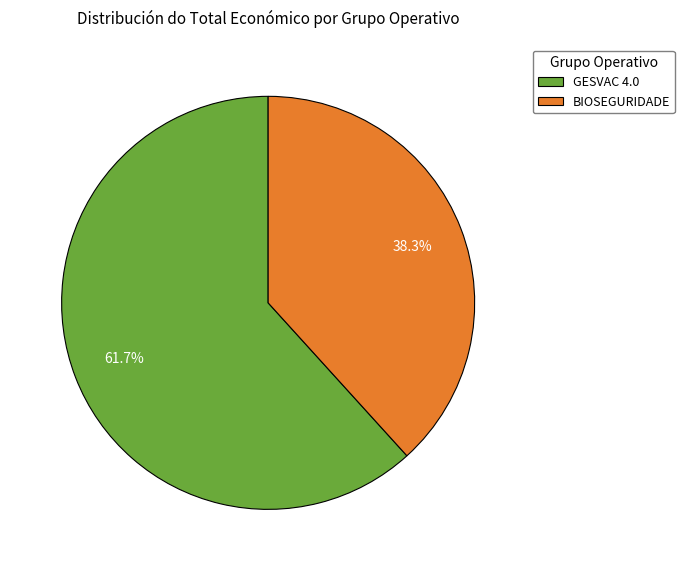

What is the smallest slice in the pie chart?

BIOSEGURIDADE